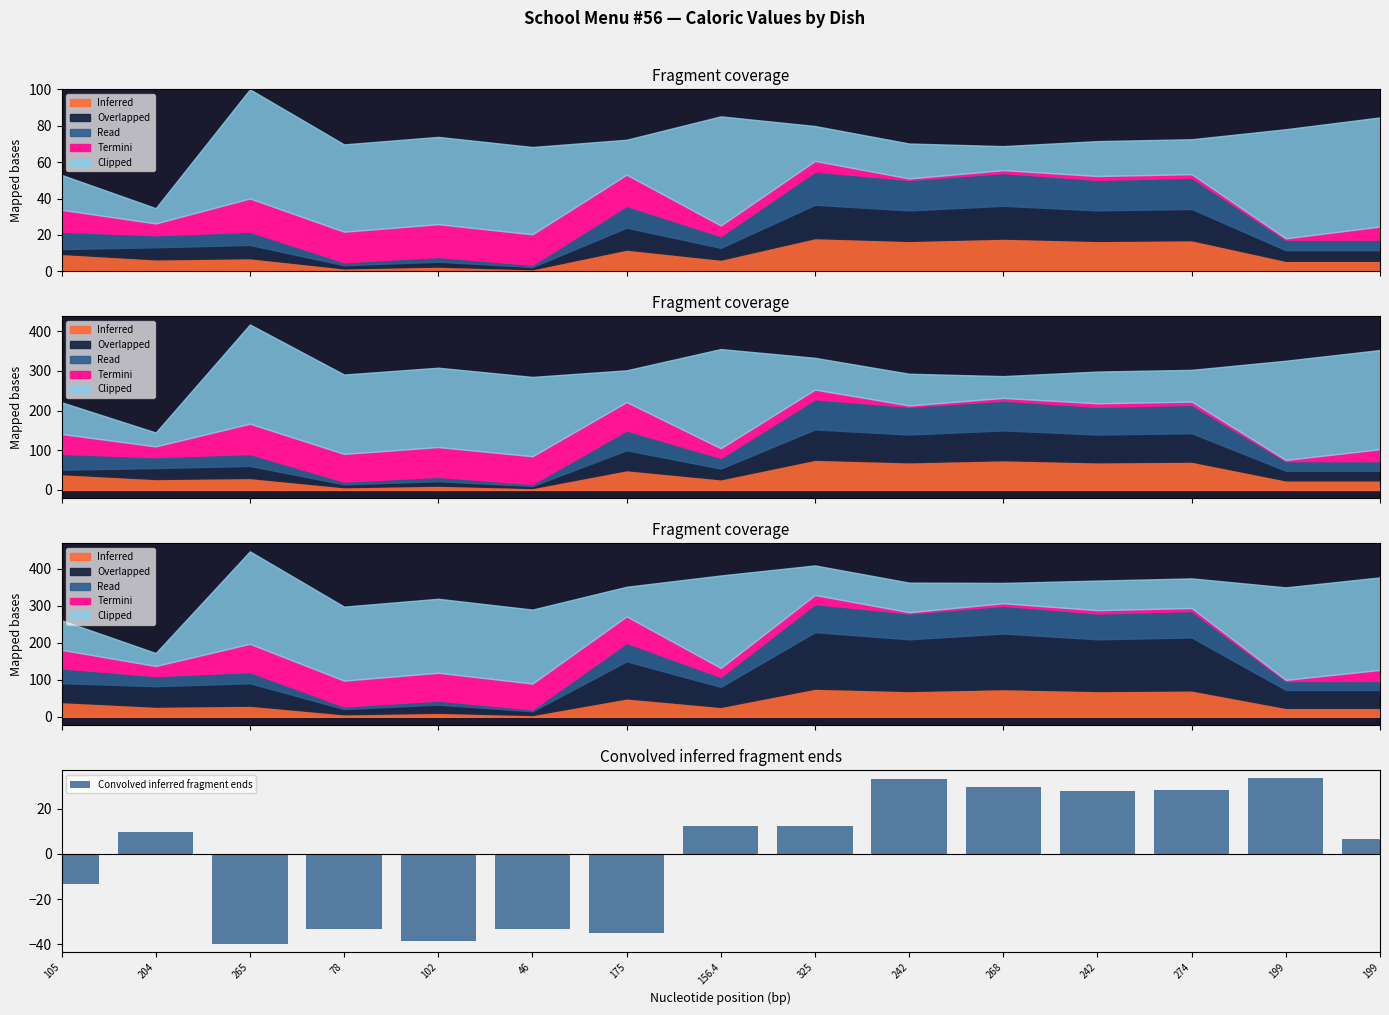

Rank the categories by value from highest to lowest.

199, 242, 268, 274, 242, 156.4, 325, 204, 199, 105, 78, 46, 175, 102, 265